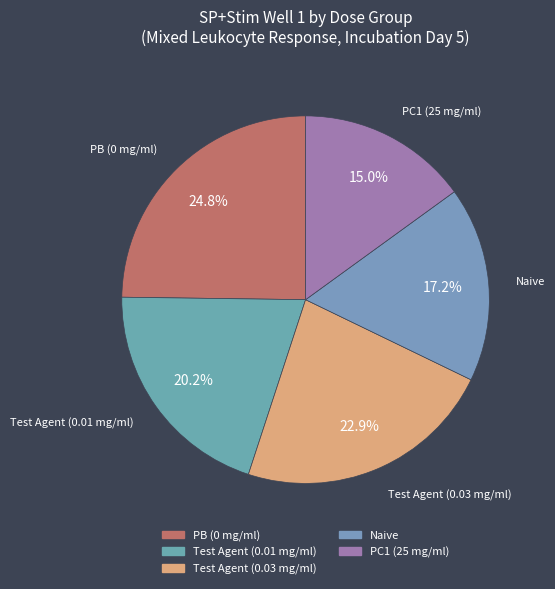

What percentage is the Test Agent (0.01 mg/ml) slice, to the nearest percent?

20%